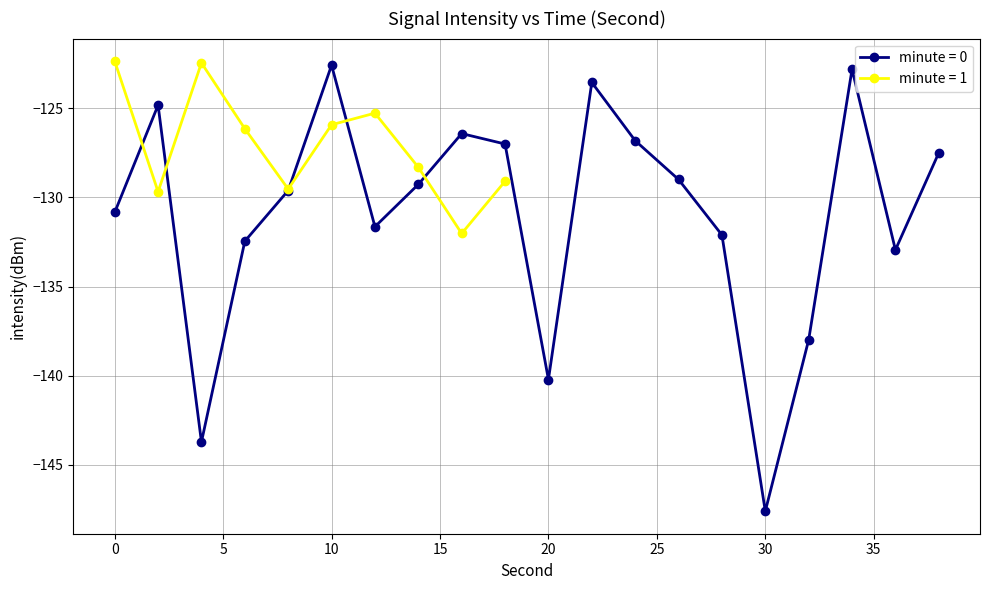

Reading left to right, extract all data points from this chart.

0=-130.8	2=-124.8	4=-143.7	6=-132.5	8=-129.6	10=-122.6	12=-131.6	14=-129.3	16=-126.4	18=-127.0	20=-140.2	22=-123.5	24=-126.8	26=-129.0	28=-132.1	30=-147.6	32=-138.0	34=-122.8	36=-132.9	38=-127.5